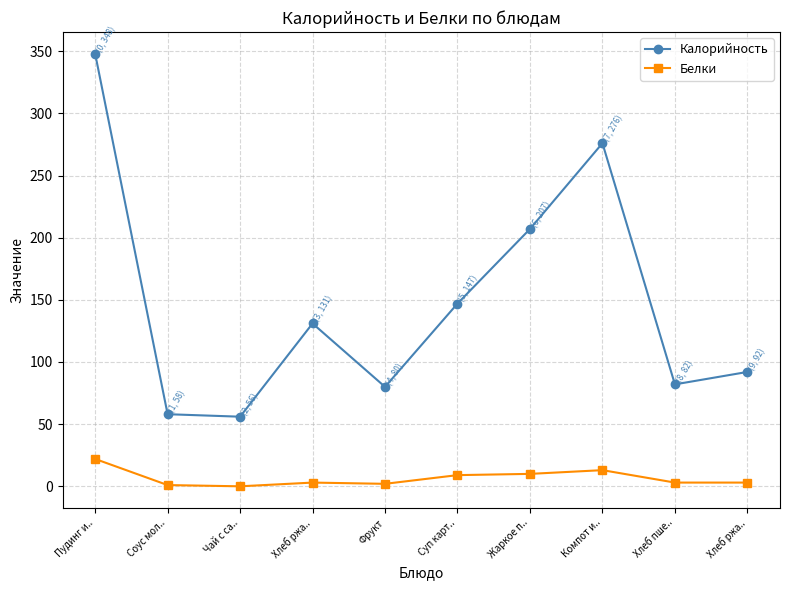

Count the number of data series in this chart.

2